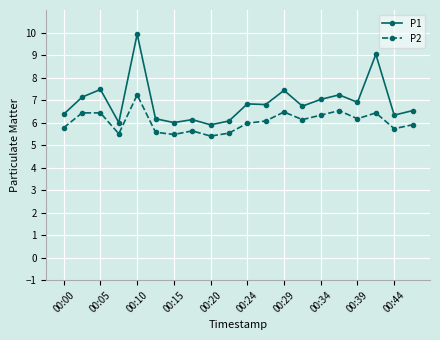

What is the value of the P2 point at the 6th from the left?

5.6